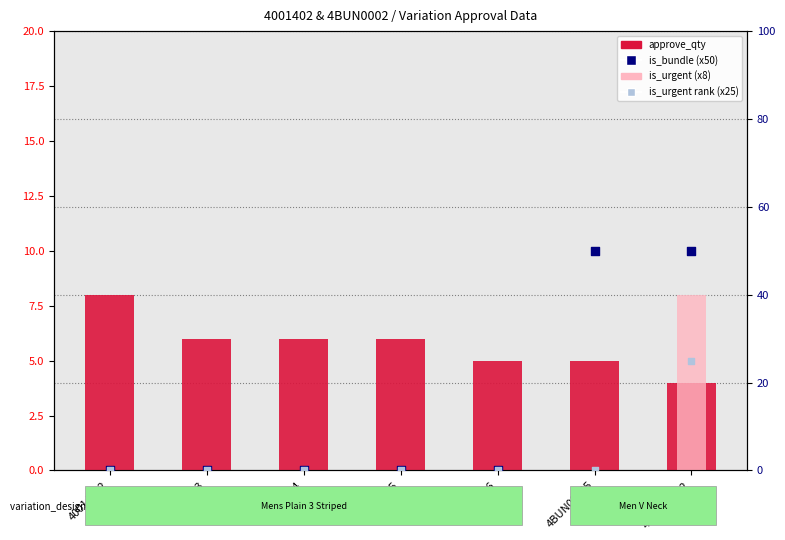

Which series reaches the minimum Y coordinate?

is_urgent (x8)